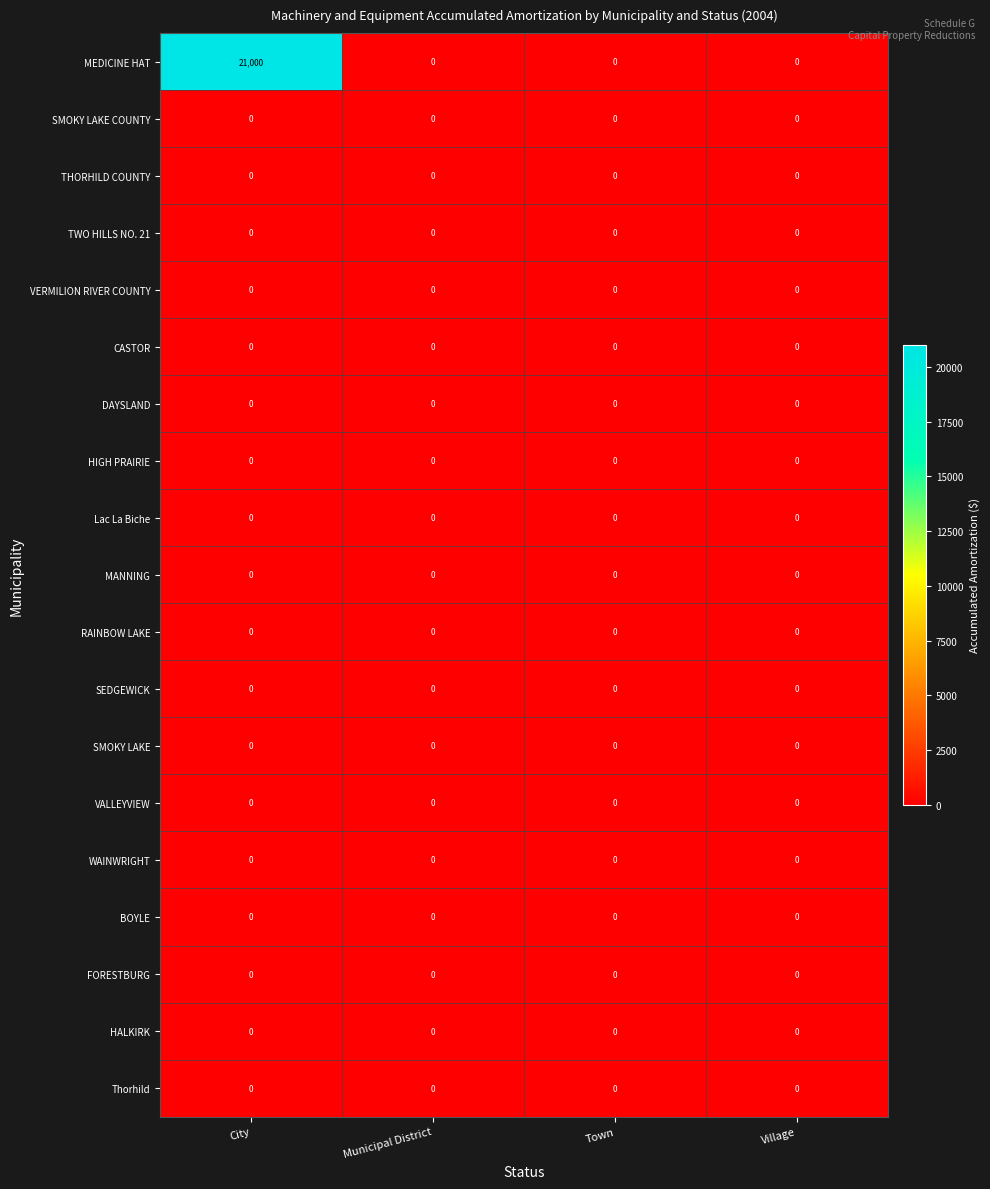

What is the sum of the MEDICINE HAT values at City and Town?

21000